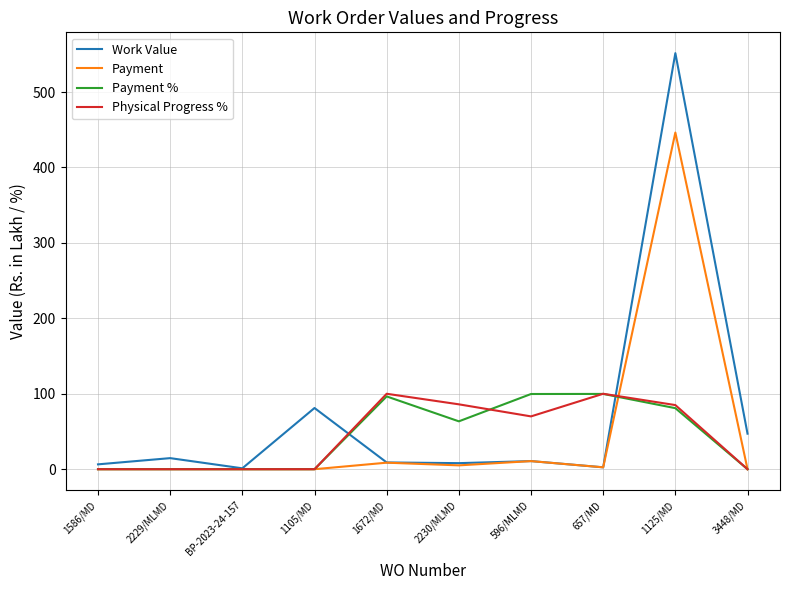

What is the greatest value displayed?

551.5